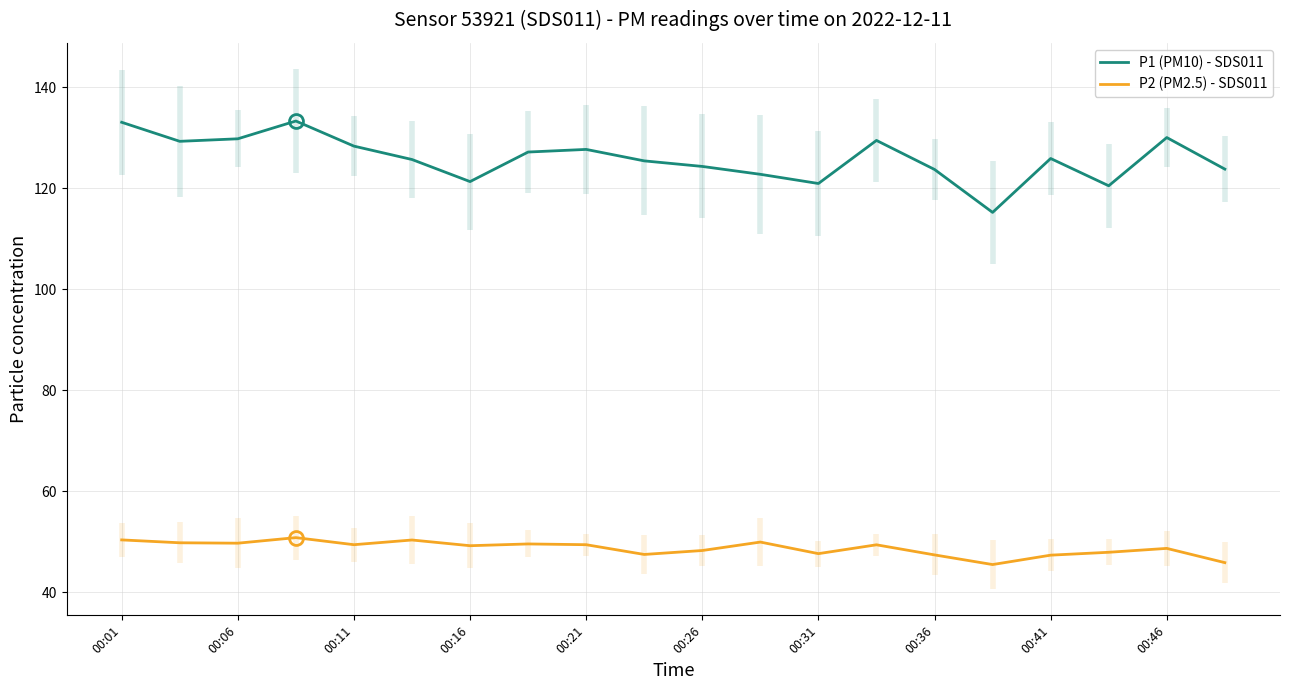

List the series in order of their peak value, lowest first.

P2 (PM2.5) - SDS011, P1 (PM10) - SDS011